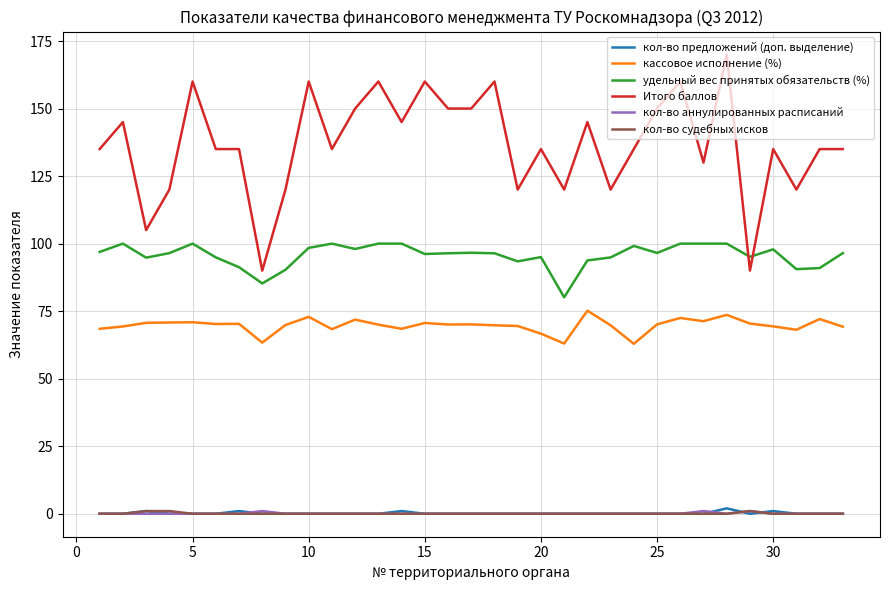

What is the highest value of the кассовое исполнение (%) series?

75.2